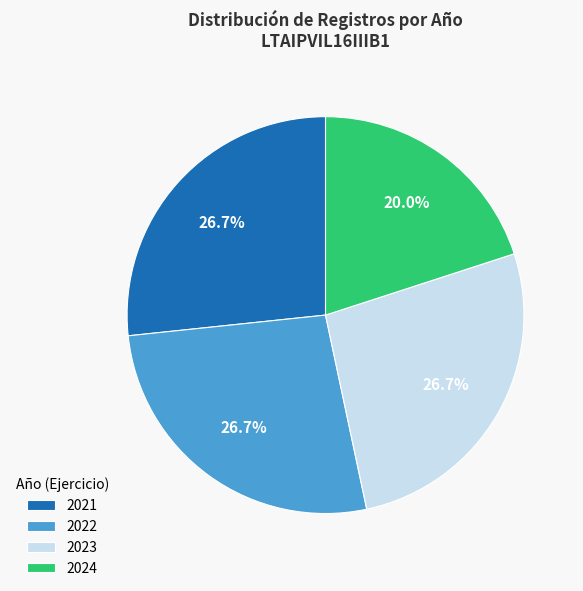

What portion of the pie excludes 2022?

73.3%